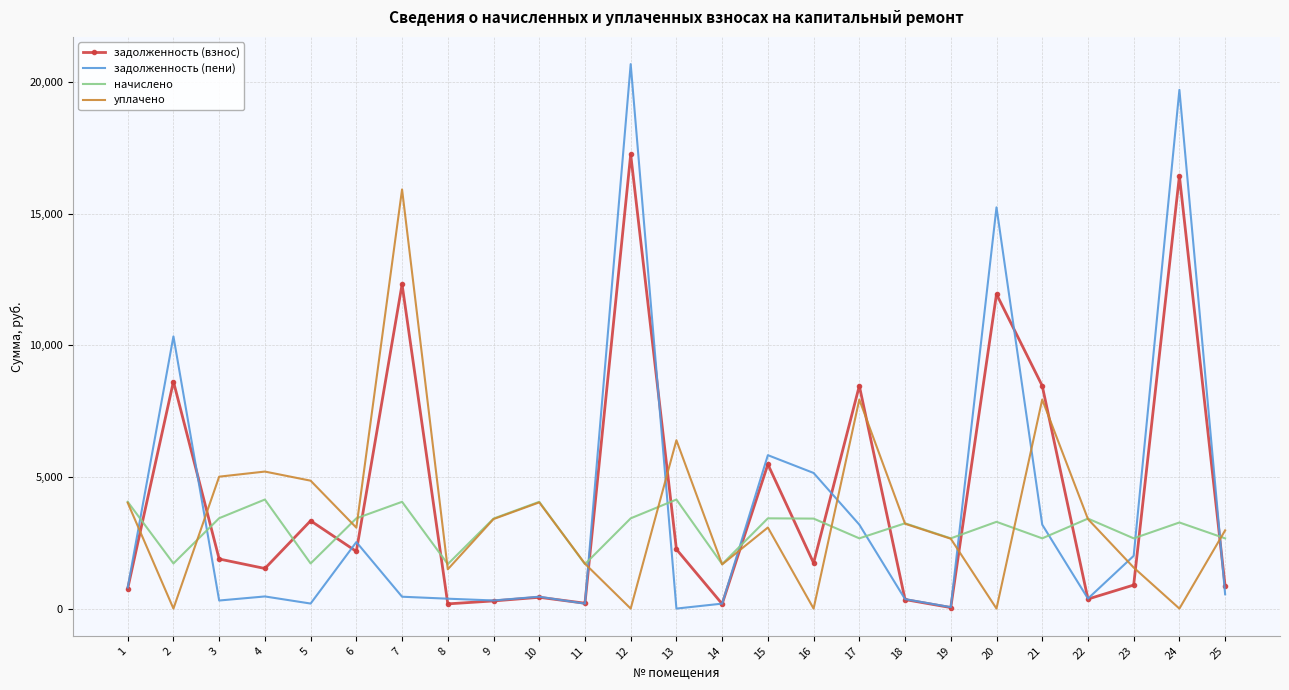

What is the maximum value shown in the chart?

20686.1